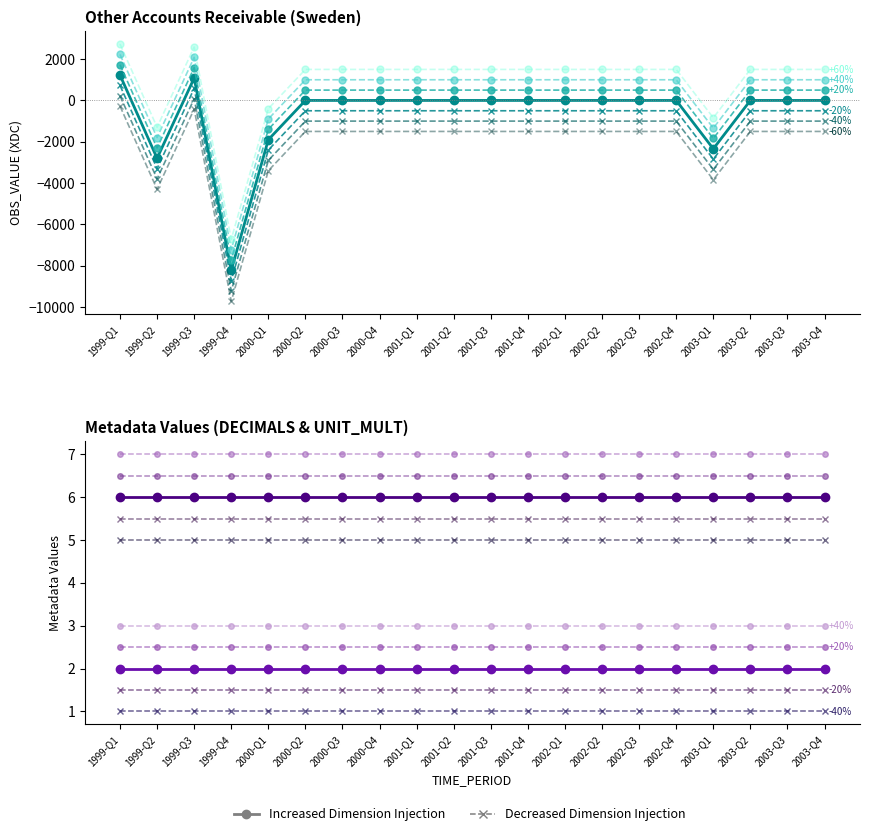

What is the sum of all DECIMALS values?

40